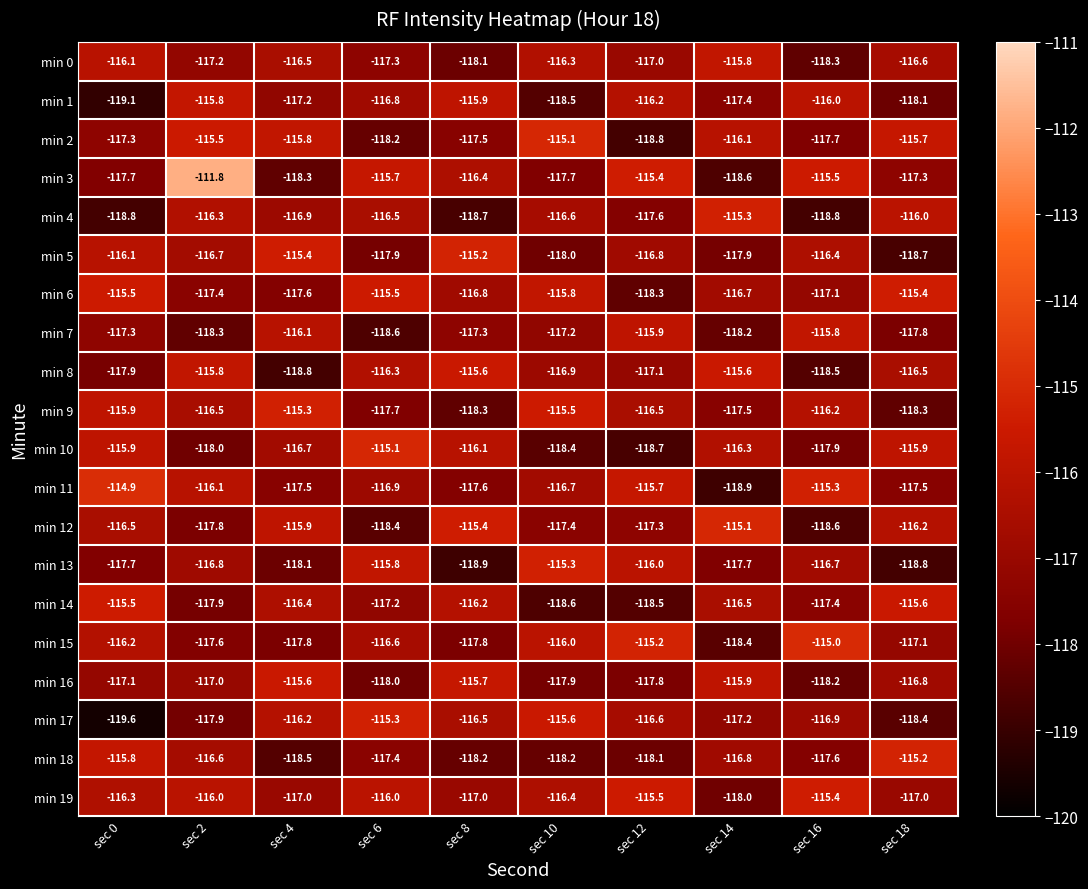

What is the total value across all series at sec 16?

-2339.3